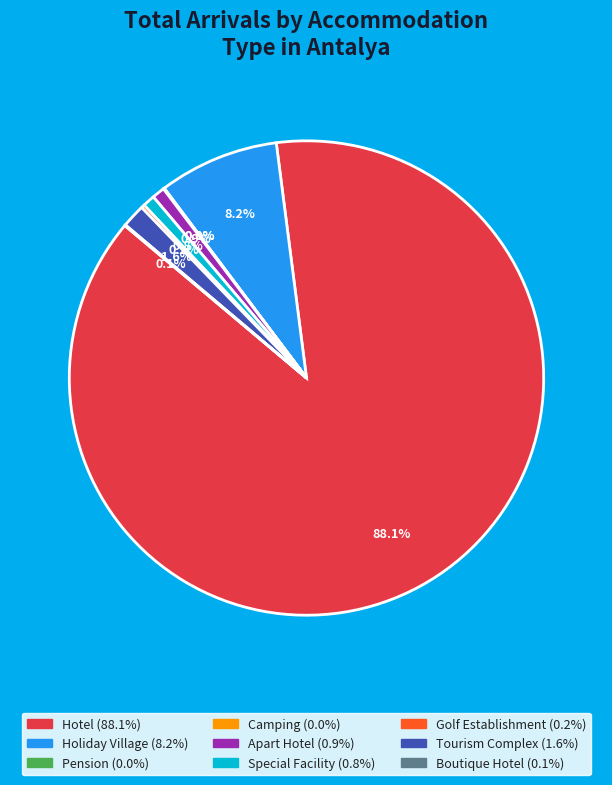

To the nearest percent, what is the difference between the largest and smallest slice percentages?

88%